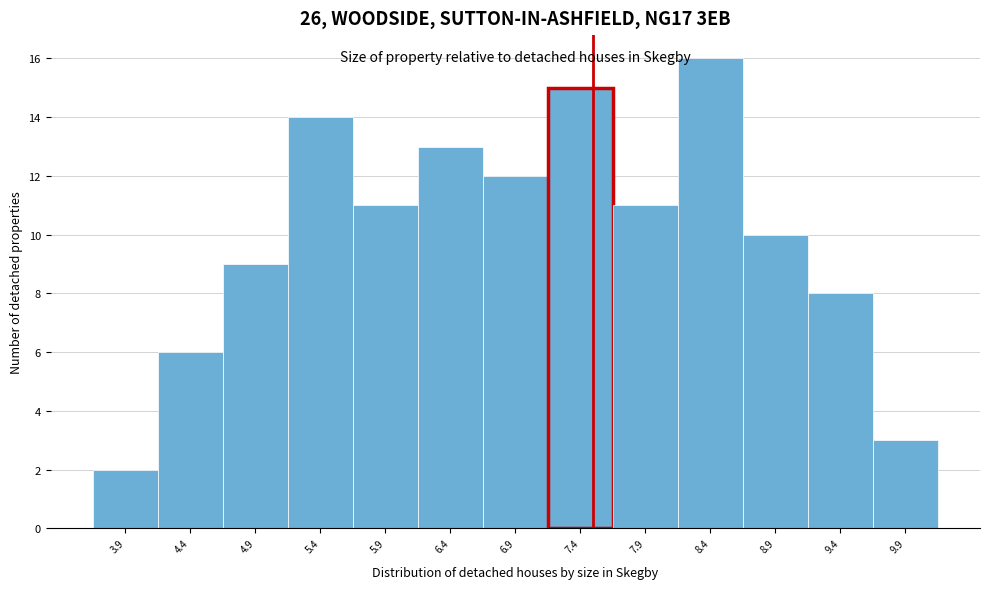

Reading left to right, transcribe this chart: for each bar, give the range it covers on the x-axis and its height. The values are not printed on the chart, so give them approximately, as read against the axis.

3.65 to 4.15: 2
4.15 to 4.65: 6
4.65 to 5.15: 9
5.15 to 5.65: 14
5.65 to 6.15: 11
6.15 to 6.65: 13
6.65 to 7.15: 12
7.15 to 7.65: 15
7.65 to 8.15: 11
8.15 to 8.65: 16
8.65 to 9.15: 10
9.15 to 9.65: 8
9.65 to 10.15: 3